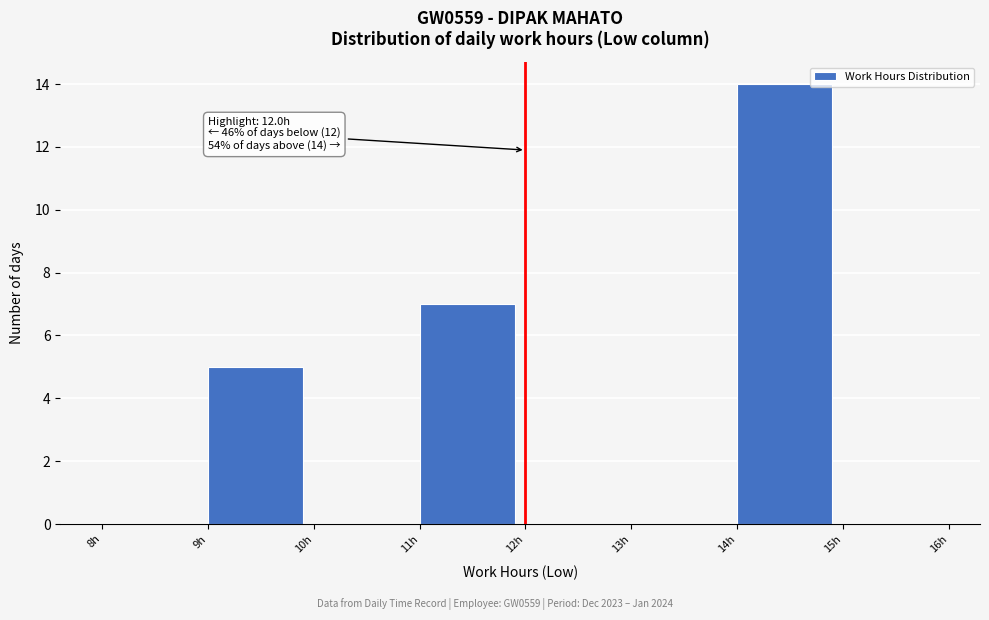

Over which range of the x-axis is the bar tallest?

14 to 15